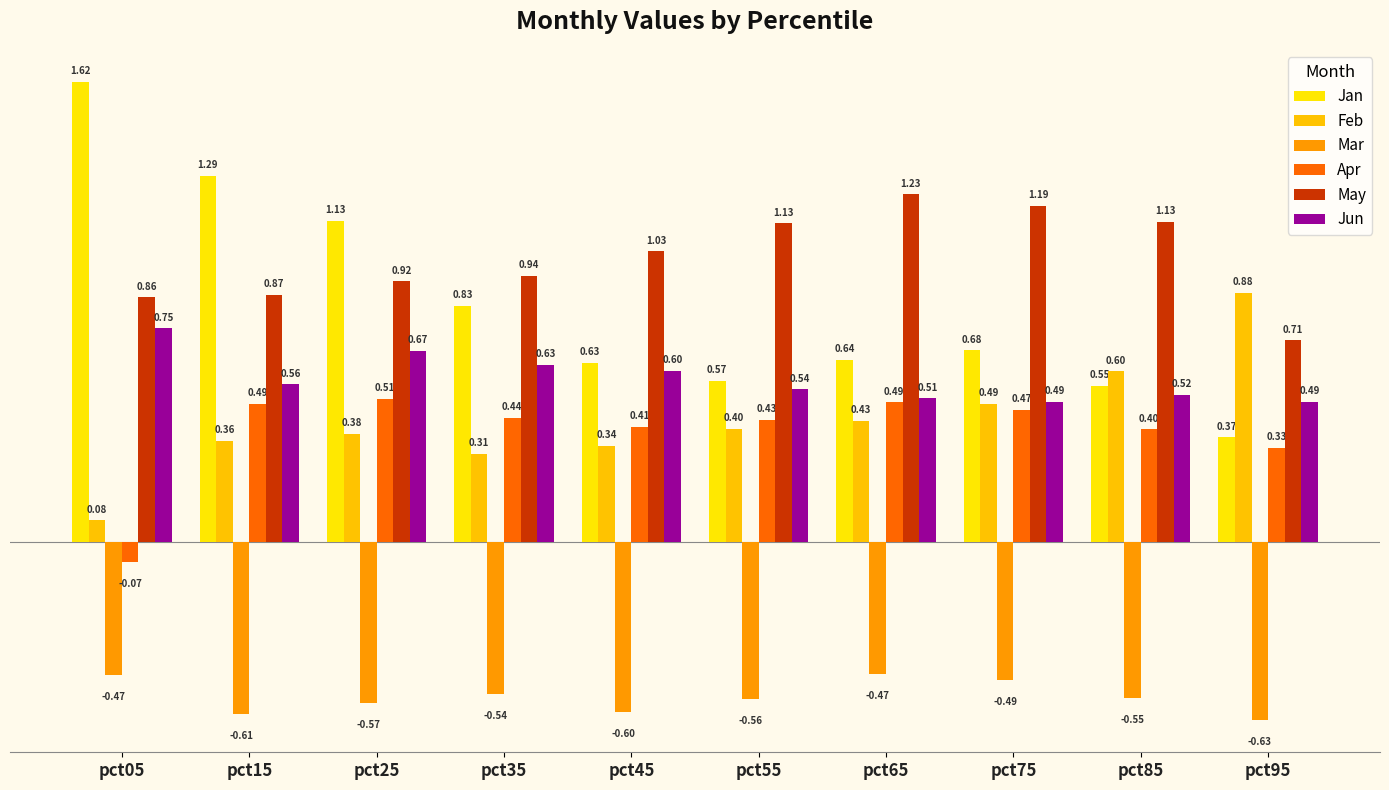

Rank the series at pct35 from highest to lowest value.

May, Jan, Jun, Apr, Feb, Mar